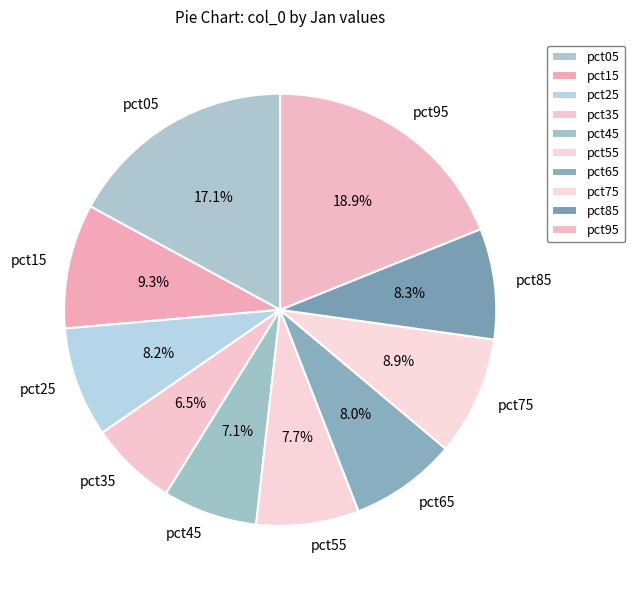

Between pct35 and pct85, which is larger?

pct85